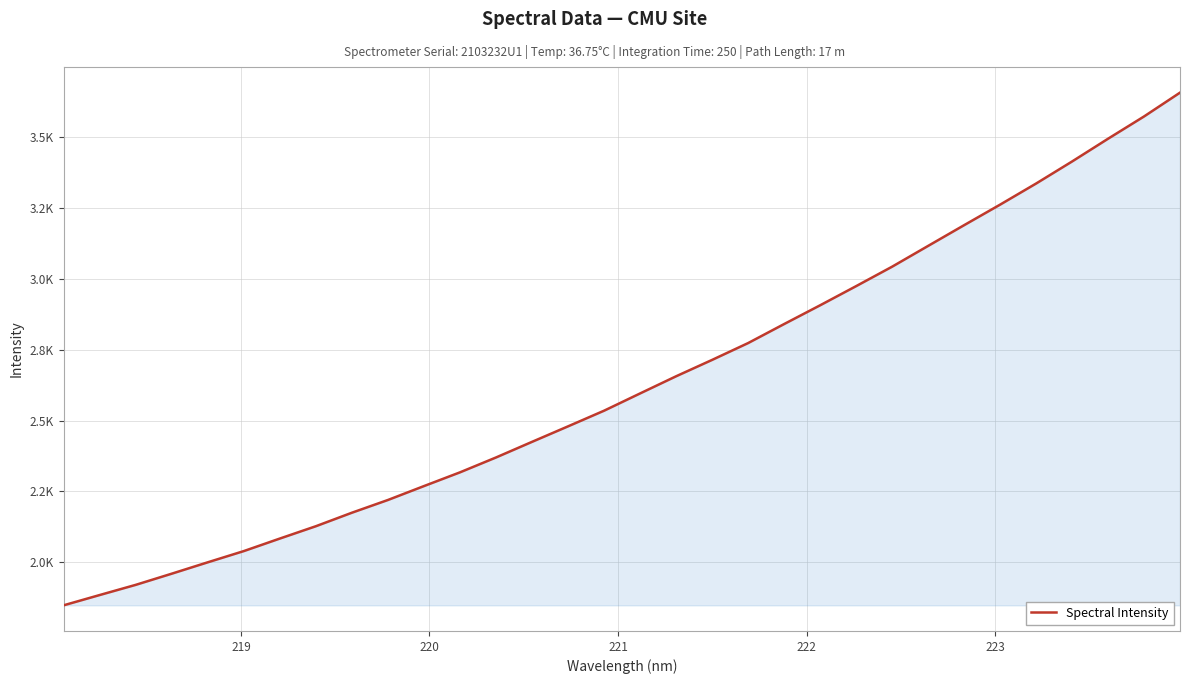

Is this an area chart (filled region under the line)?

Yes